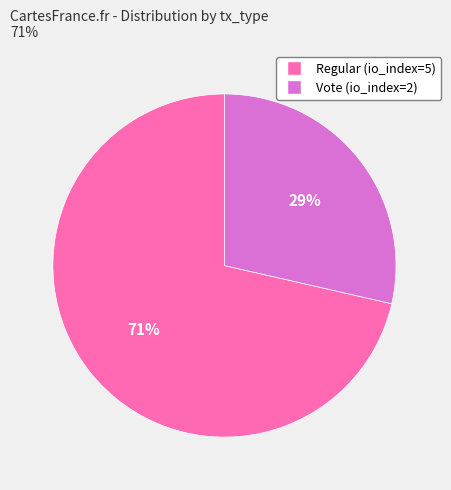

To the nearest percent, what portion does Vote (io_index=2) represent?

29%